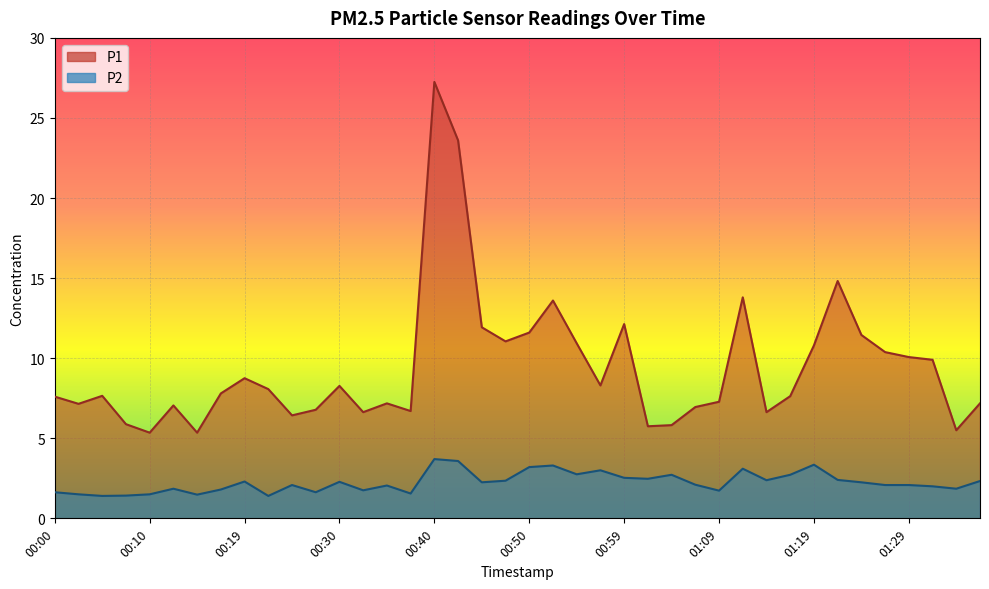

Which category has the lowest value in the P2 series?

00:05